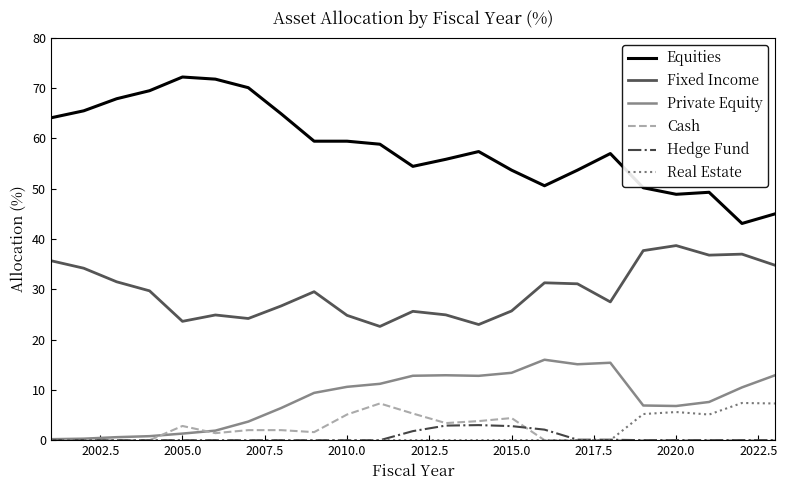

Does the chart display data point markers on the line(s)?

No